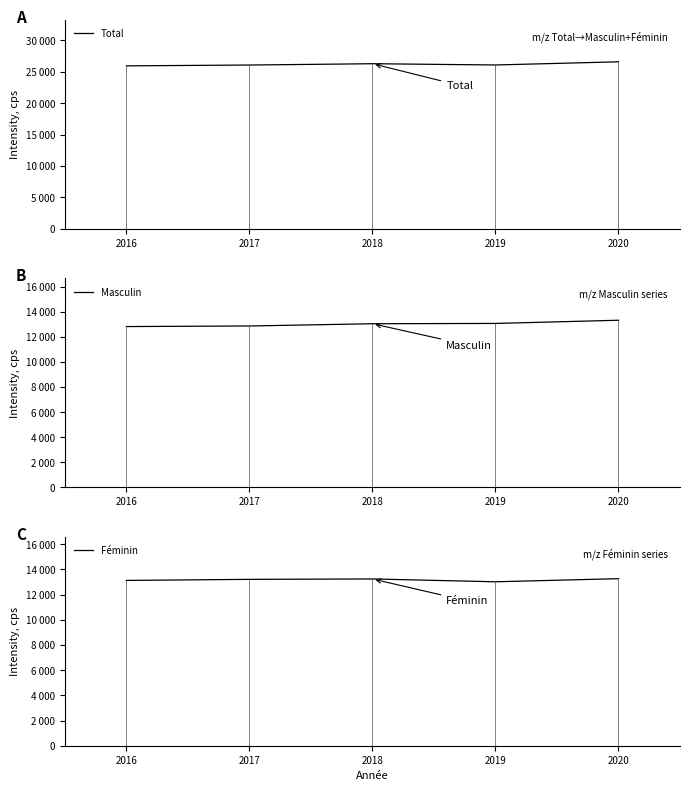

What are all the series names shown in the legend?

Total, Masculin, Féminin